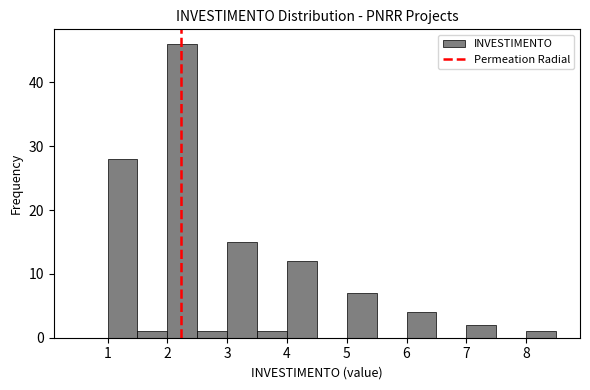

Reading left to right, list every bar in this chart as the range it spans on the x-axis followed by its height. The values are not printed on the chart, so give them approximately, as read against the axis.

0.5 to 1.0: 0
1.0 to 1.5: 28
1.5 to 2.0: 1
2.0 to 2.5: 46
2.5 to 3.0: 1
3.0 to 3.5: 15
3.5 to 4.0: 1
4.0 to 4.5: 12
4.5 to 5.0: 0
5.0 to 5.5: 7
5.5 to 6.0: 0
6.0 to 6.5: 4
6.5 to 7.0: 0
7.0 to 7.5: 2
7.5 to 8.0: 0
8.0 to 8.5: 1